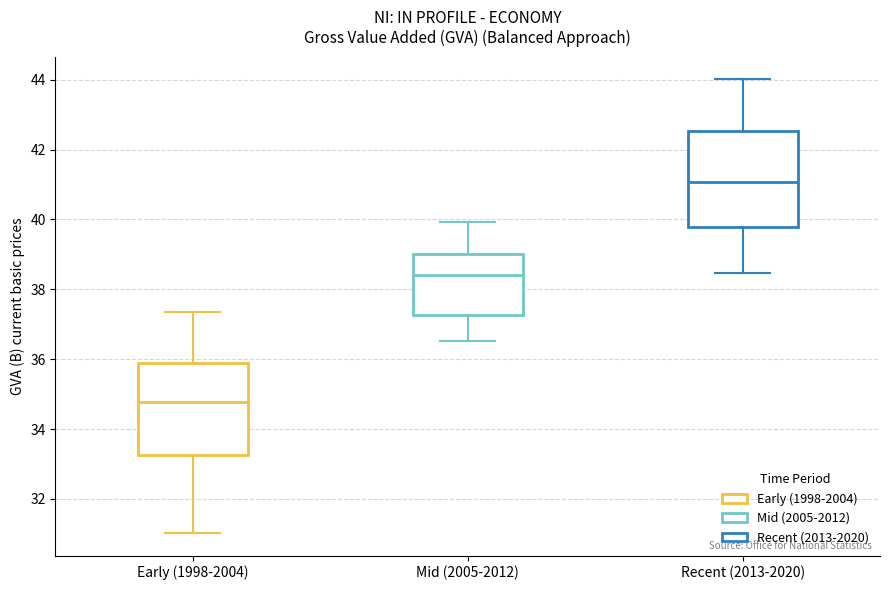

Where does the lower whisker of the box for Mid (2005-2012) end on the y-axis? The values are not printed on the chart, so give them approximately, as read against the axis.

36.6